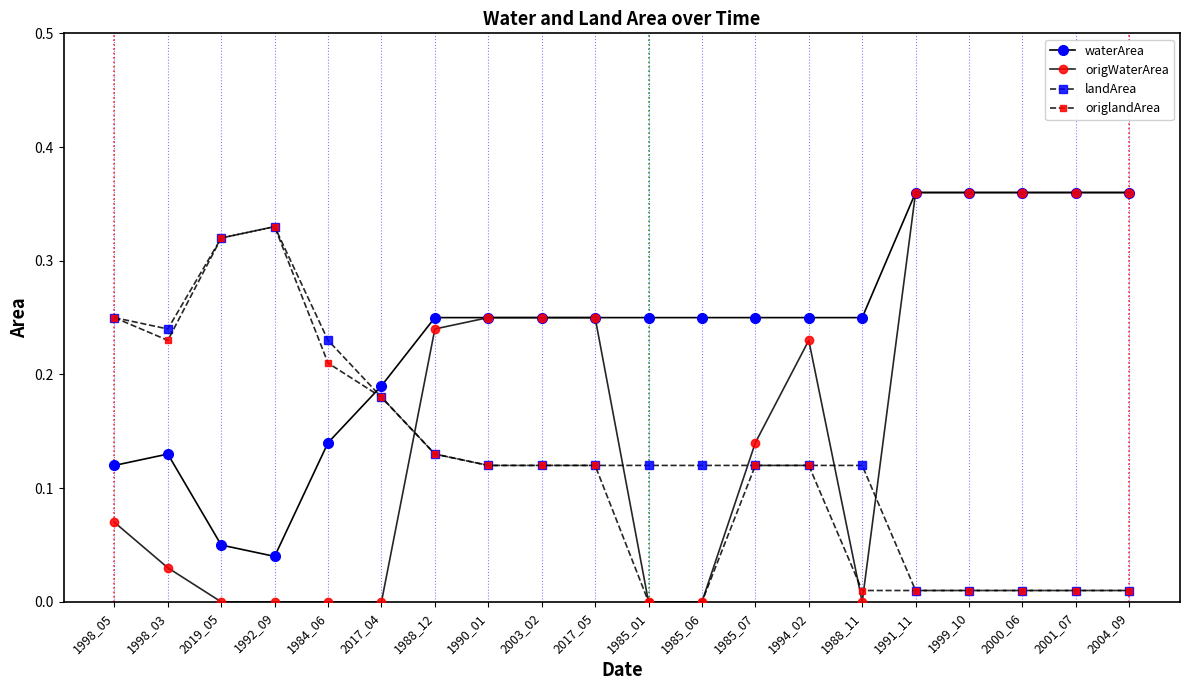

Which has a higher value, 2003_02 or 1990_01?

2003_02